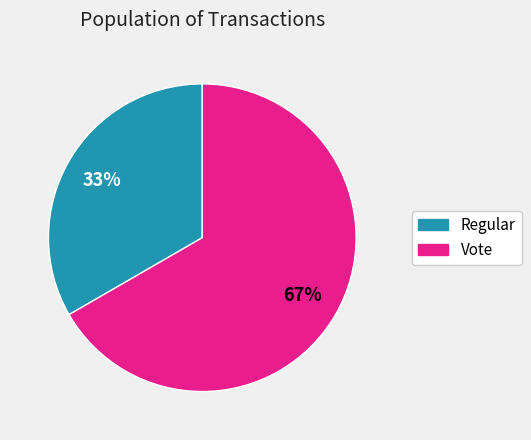

To the nearest percent, what is the combined percentage of Vote and Regular?

100%